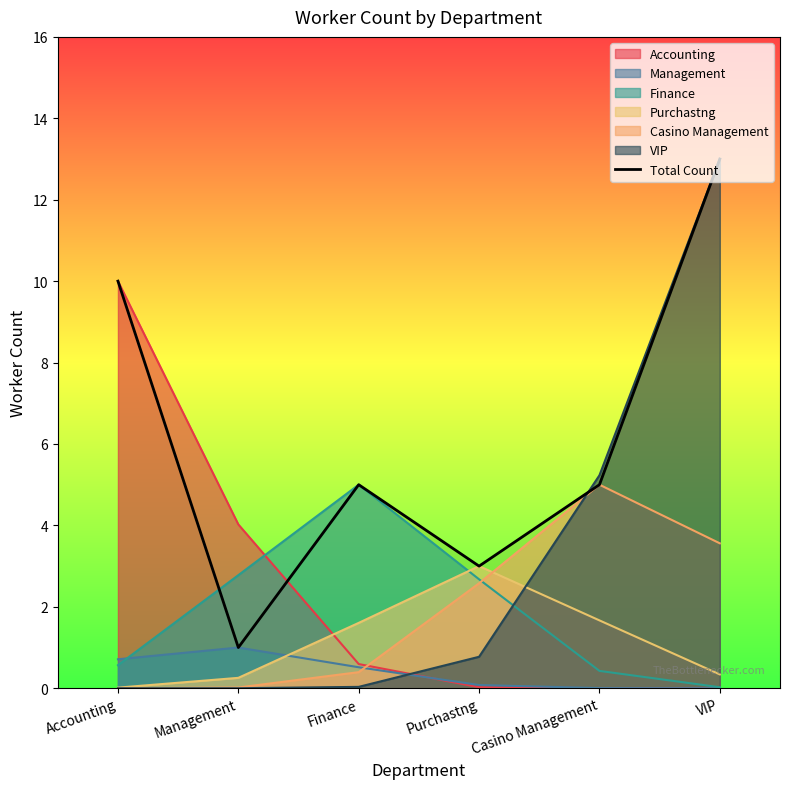

List the labels in order of value, largest first.

VIP, Accounting, Finance, Casino Management, Purchastng, Management